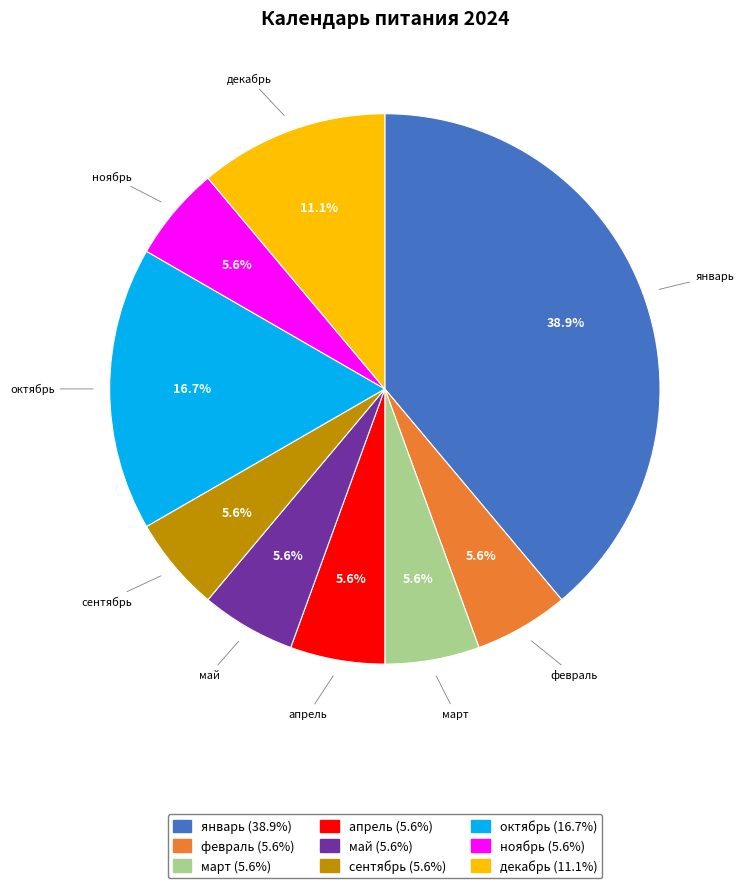

Which slice is the largest?

январь